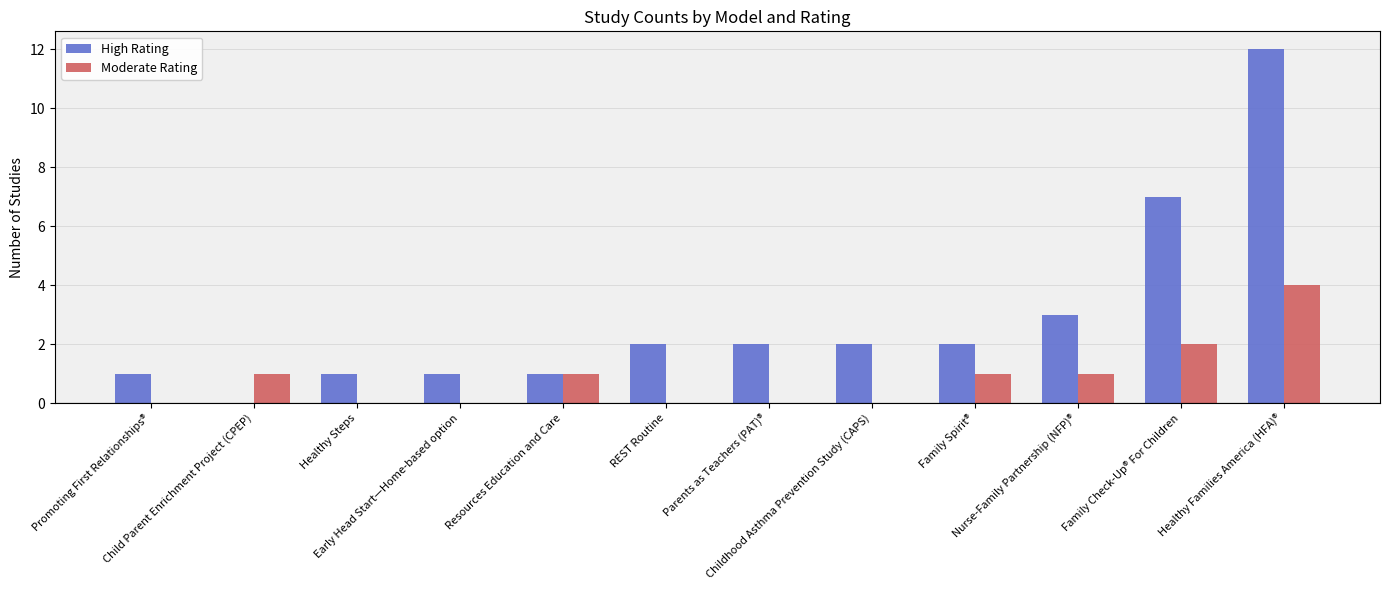

What is the highest value of the Moderate Rating series?

4